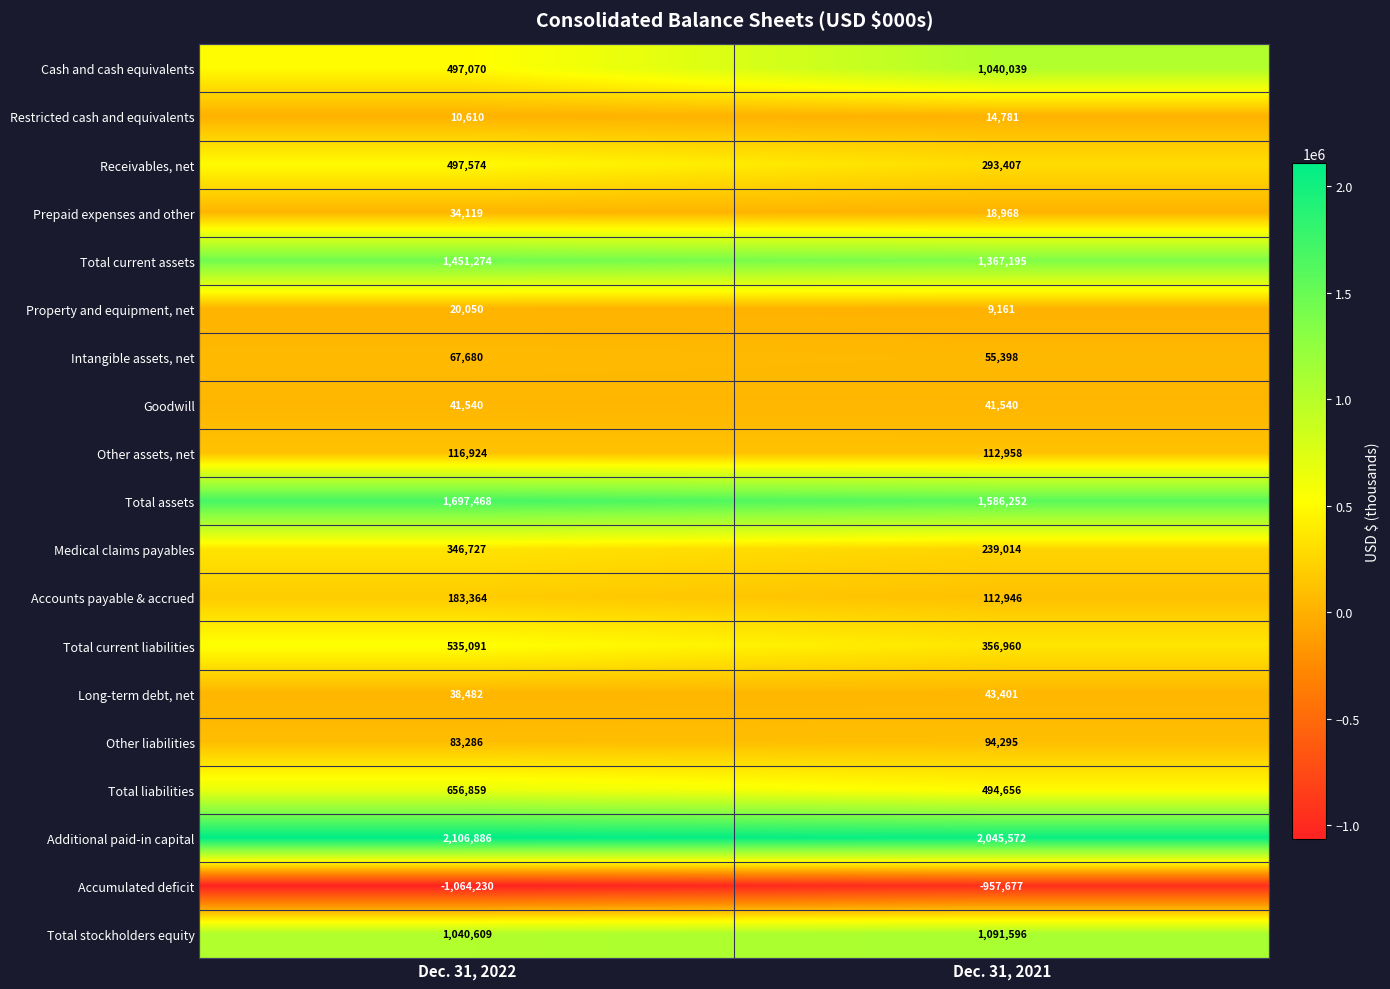

At which label is Prepaid expenses and other closest to 26543?

Dec. 31, 2021